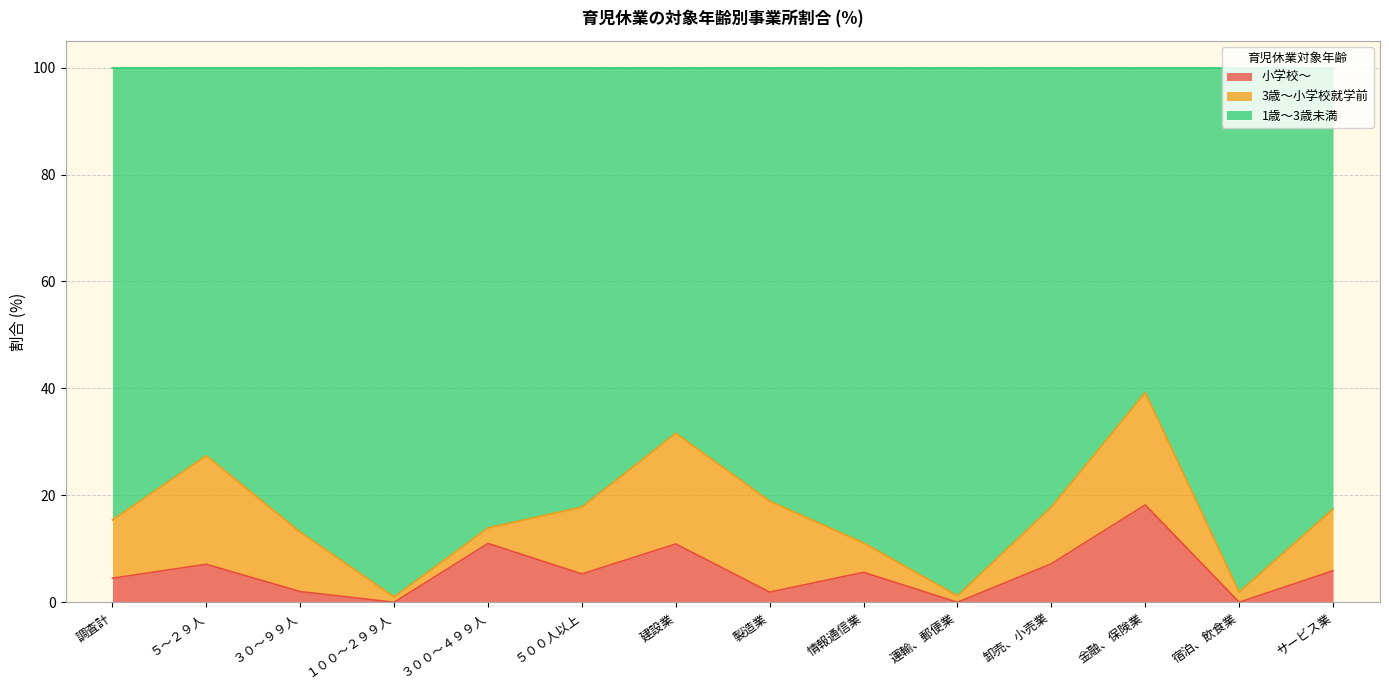

True or false: 小学校～ and 1歳～3歳未満 cross at least once.

False